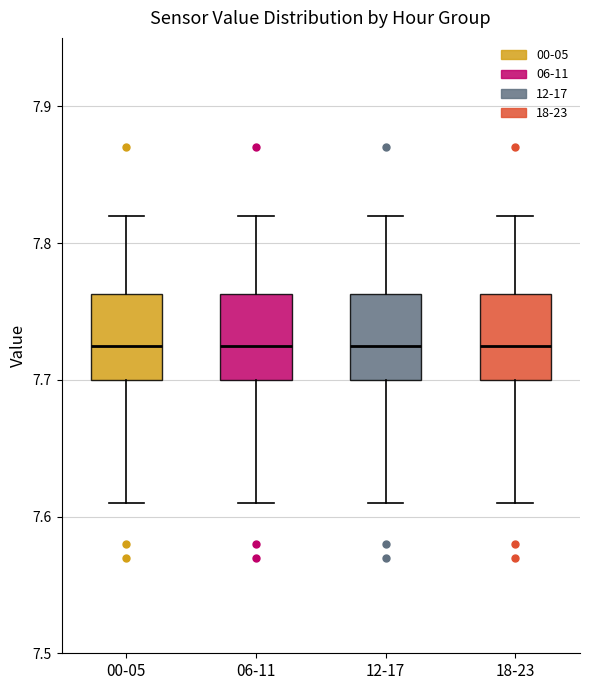

Reading left to right, read every box against the y-axis: the position of its median line, the range the box covers, and the ends of its whiskers. The values are not printed on the chart, so give them approximately, as read against the axis.

00-05: median 7.73, box 7.70 to 7.76, whiskers 7.61 to 7.82
06-11: median 7.73, box 7.70 to 7.76, whiskers 7.61 to 7.82
12-17: median 7.73, box 7.70 to 7.76, whiskers 7.61 to 7.82
18-23: median 7.73, box 7.70 to 7.76, whiskers 7.61 to 7.82